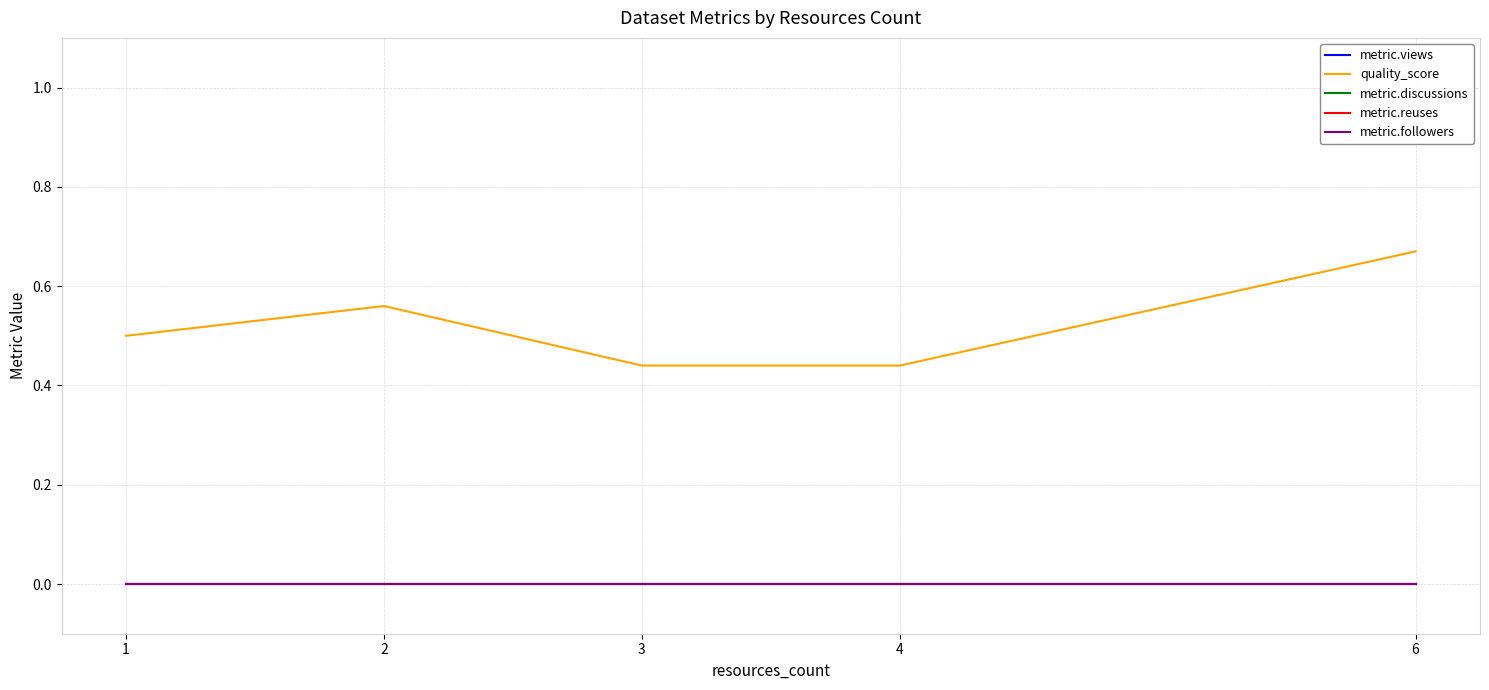

Reading right to left, list all the values displayed in this chart.

metric.views: 6=0.0	4=0.0	3=0.0	2=0.0	1=0.0
quality_score: 6=0.7	4=0.4	3=0.4	2=0.6	1=0.5
metric.discussions: 6=0.0	4=0.0	3=0.0	2=0.0	1=0.0
metric.reuses: 6=0.0	4=0.0	3=0.0	2=0.0	1=0.0
metric.followers: 6=0.0	4=0.0	3=0.0	2=0.0	1=0.0